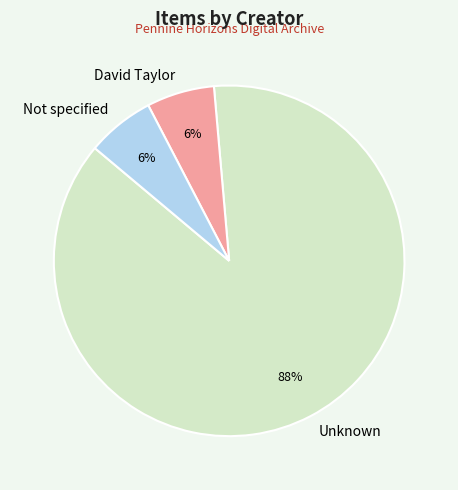

Combined, do Unknown and David Taylor account for over 50%?

Yes